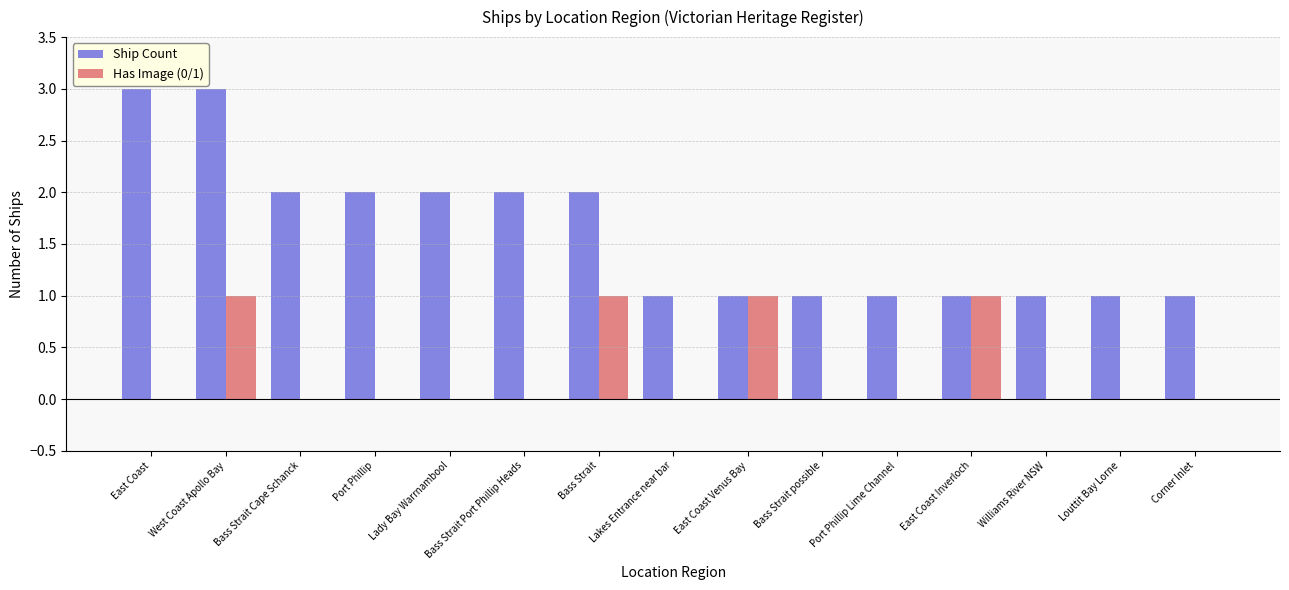

How many groups of bars are there?

15